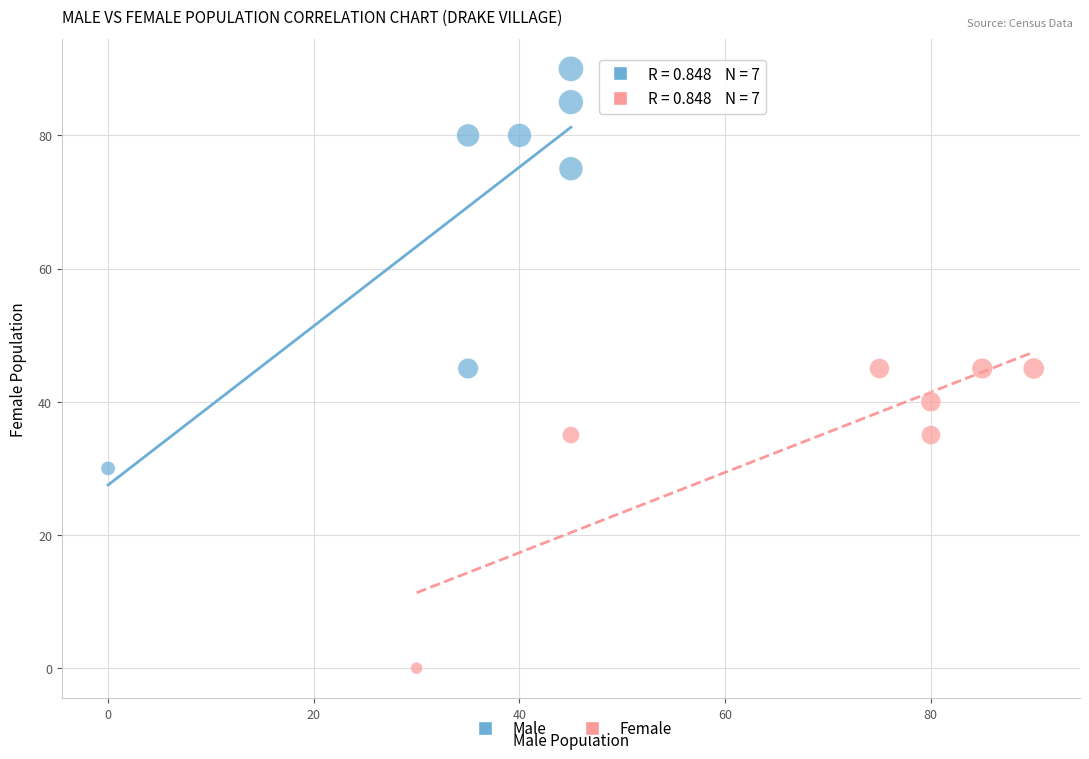

What are all the series names shown in the legend?

Male, Female